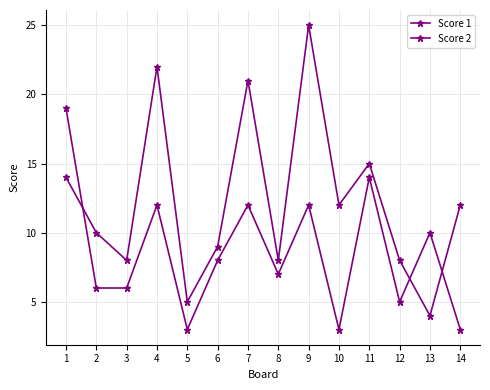

Does the chart have visible grid lines?

Yes